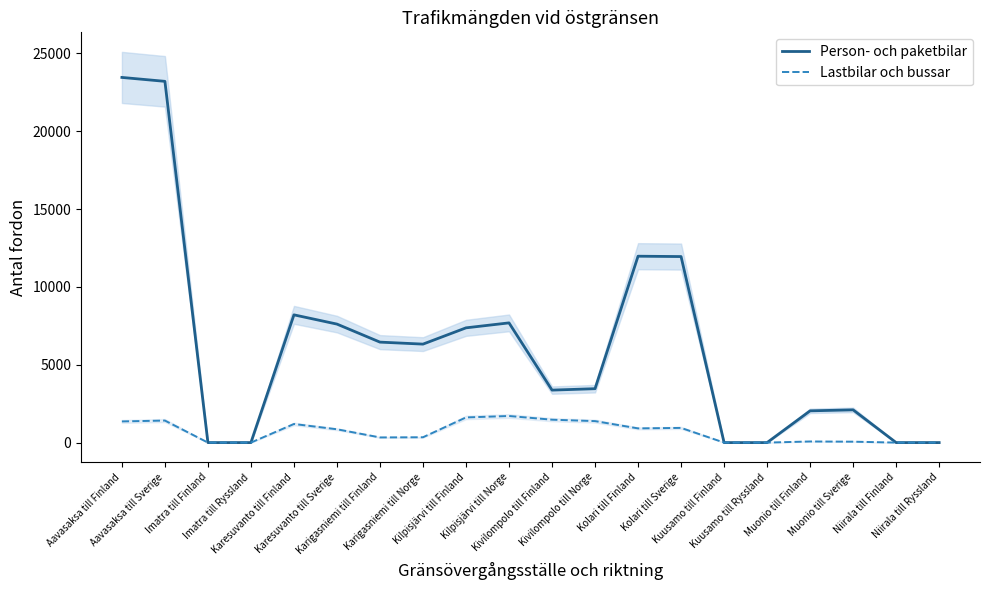

Which series changed the most between Aavasaksa till Finland and Karesuvanto till Finland?

Person- och paketbilar